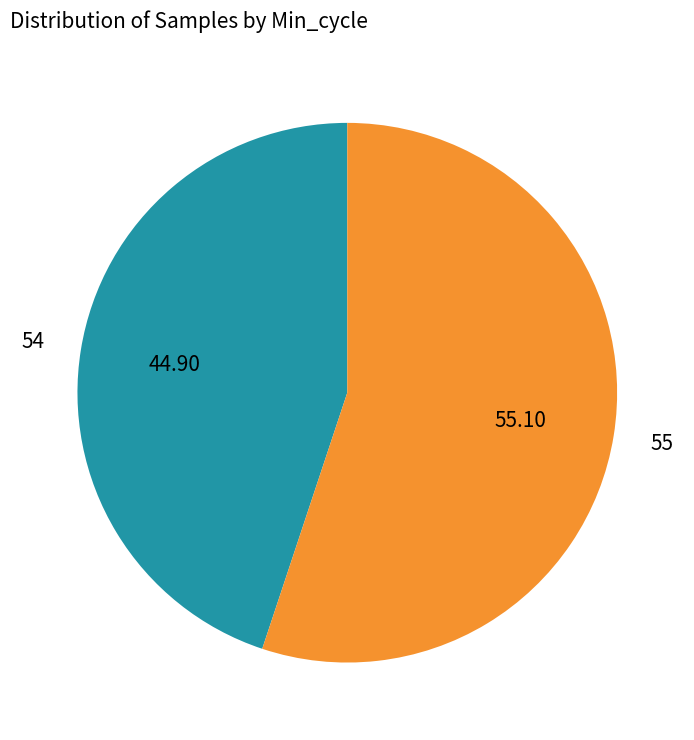

Is there a majority slice in this chart?

Yes